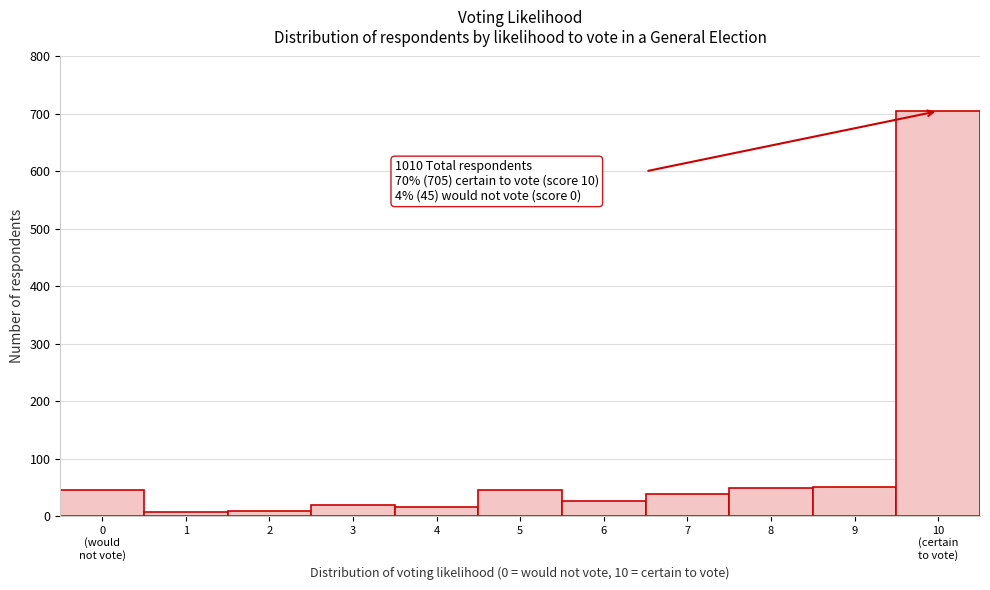

What is the greatest value displayed?

705